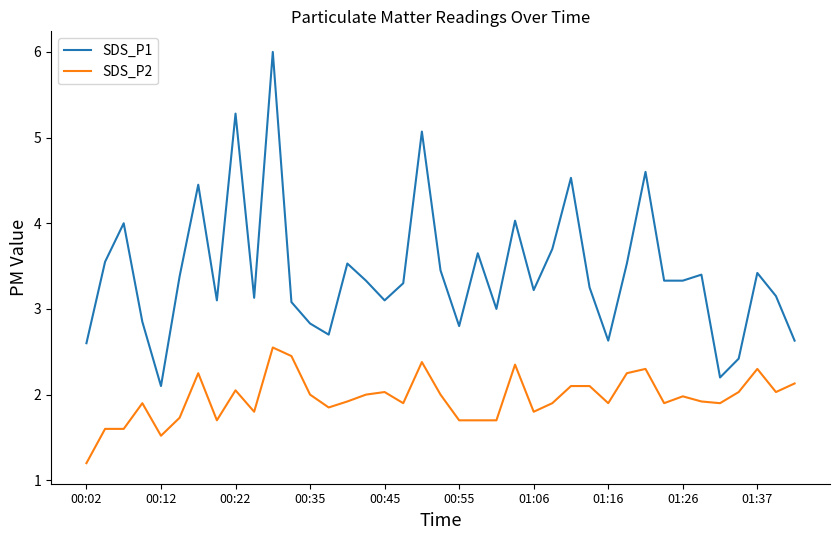

Which series has the largest range (max minus min)?

SDS_P1